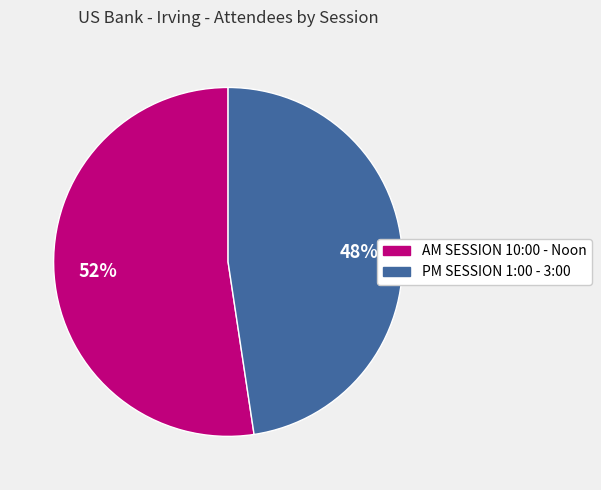

Approximately how many times larger is the value at PM SESSION 1:00 - 3:00 compared to AM SESSION 10:00 - Noon?

0.9